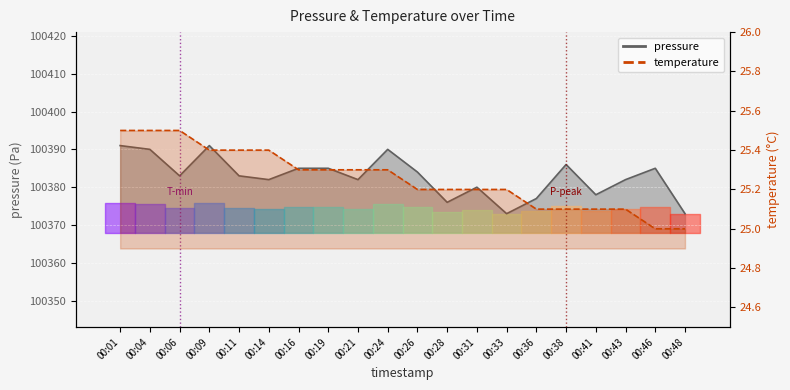

What is the difference between the highest and lowest values at 00:31?

100354.8